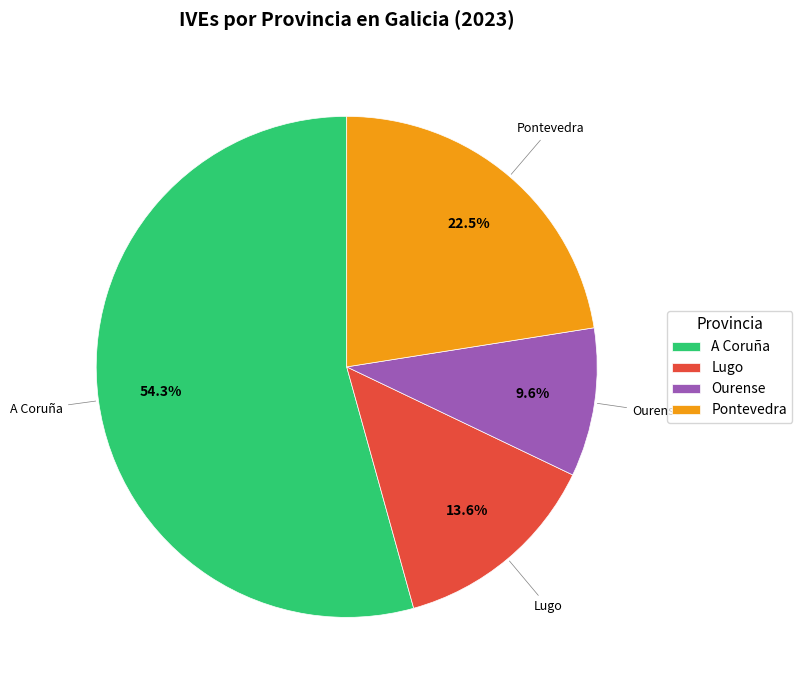

To the nearest percent, what percentage of the pie is Lugo?

14%